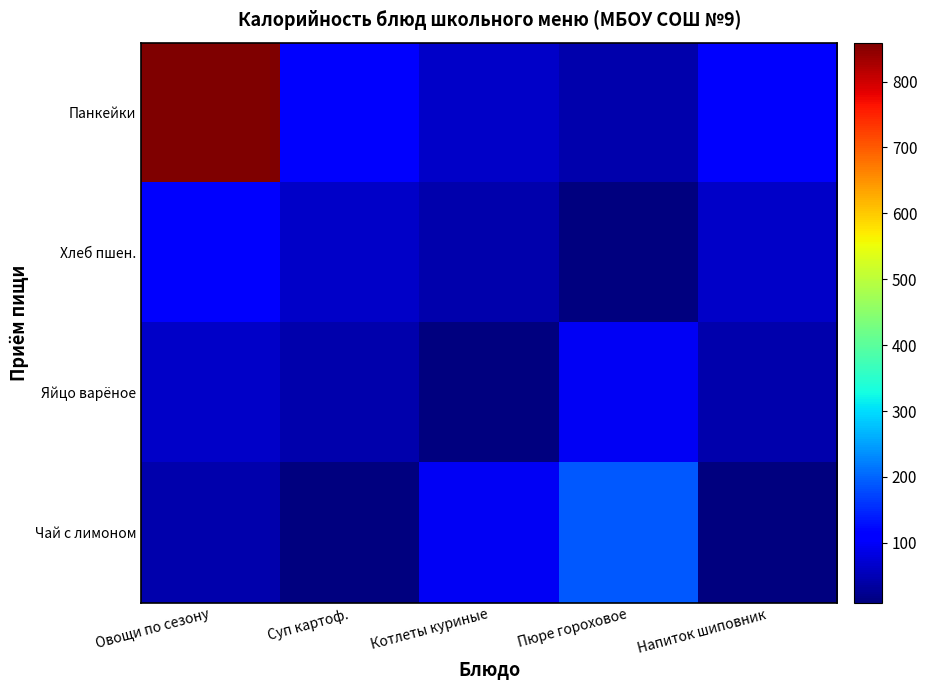

Between Напиток шиповник and Котлеты куриные, which is larger?

Напиток шиповник